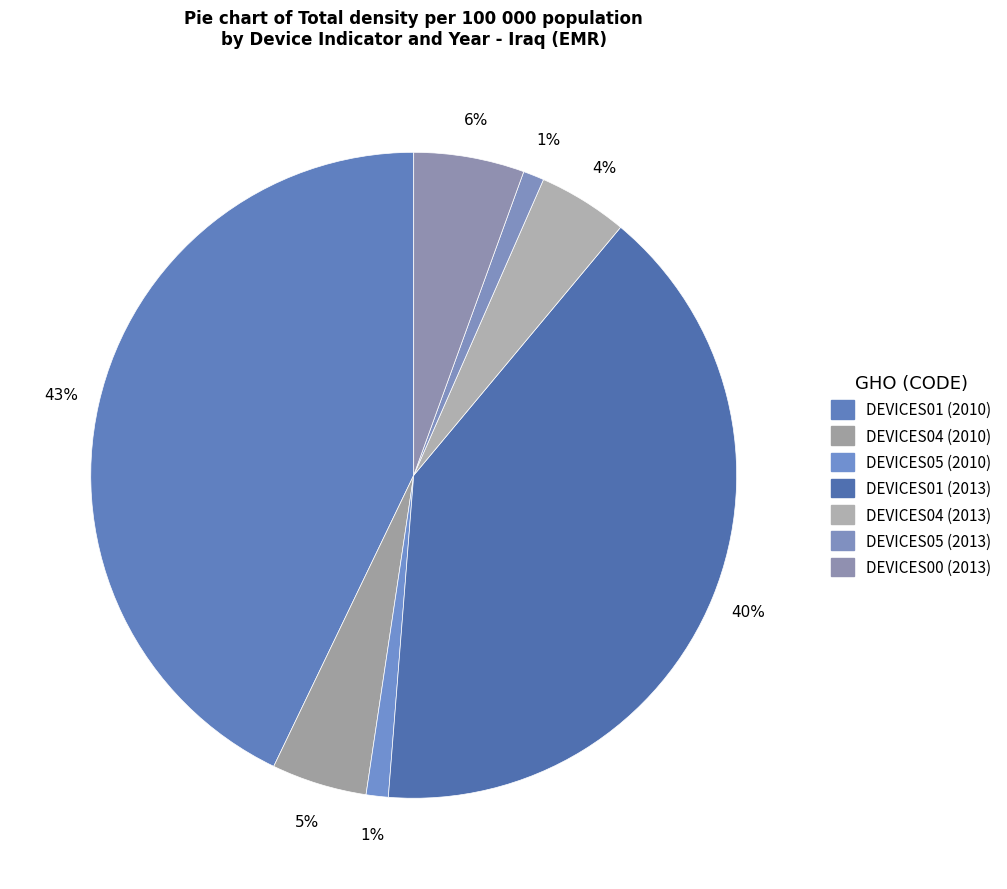

How many slices are in this pie chart?

7